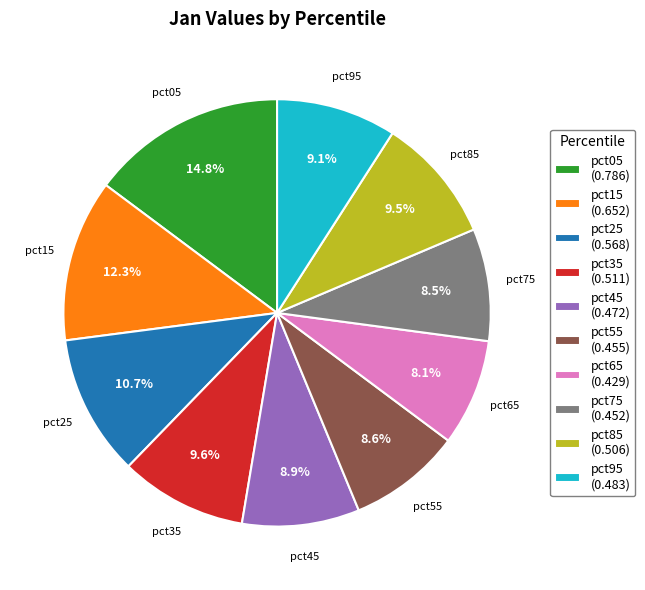

Is it true that pct45 is 9% of the pie?

True